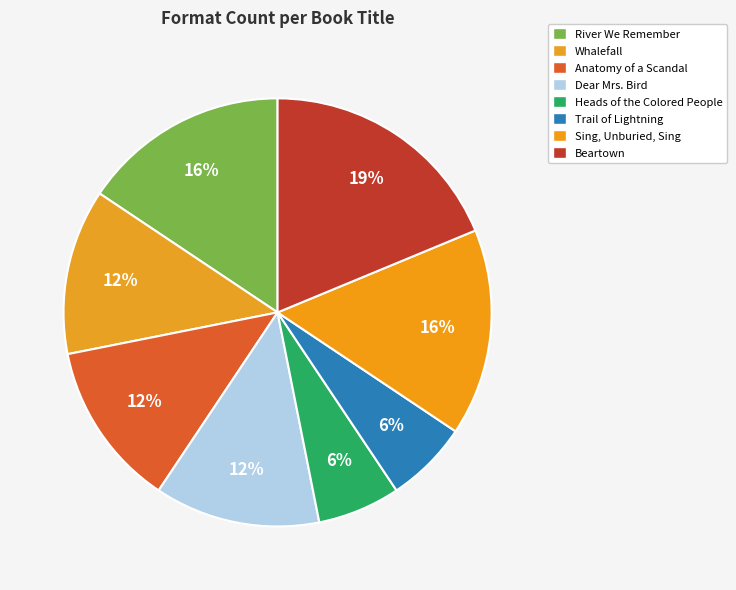

To the nearest percent, what is the average slice percentage?

12%